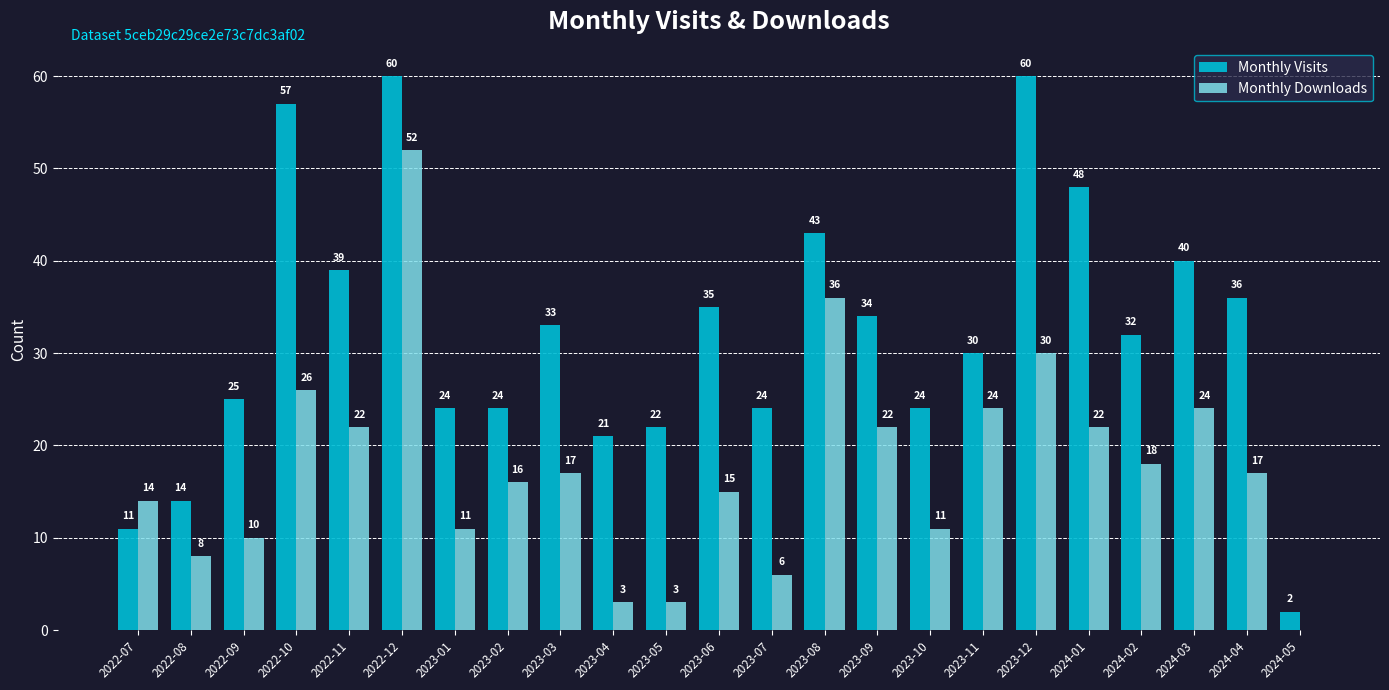

Reading left to right, extract all data points from this chart.

Monthly Visits: 2022-07=11	2022-08=14	2022-09=25	2022-10=57	2022-11=39	2022-12=60	2023-01=24	2023-02=24	2023-03=33	2023-04=21	2023-05=22	2023-06=35	2023-07=24	2023-08=43	2023-09=34	2023-10=24	2023-11=30	2023-12=60	2024-01=48	2024-02=32	2024-03=40	2024-04=36	2024-05=2
Monthly Downloads: 2022-07=14	2022-08=8	2022-09=10	2022-10=26	2022-11=22	2022-12=52	2023-01=11	2023-02=16	2023-03=17	2023-04=3	2023-05=3	2023-06=15	2023-07=6	2023-08=36	2023-09=22	2023-10=11	2023-11=24	2023-12=30	2024-01=22	2024-02=18	2024-03=24	2024-04=17	2024-05=0